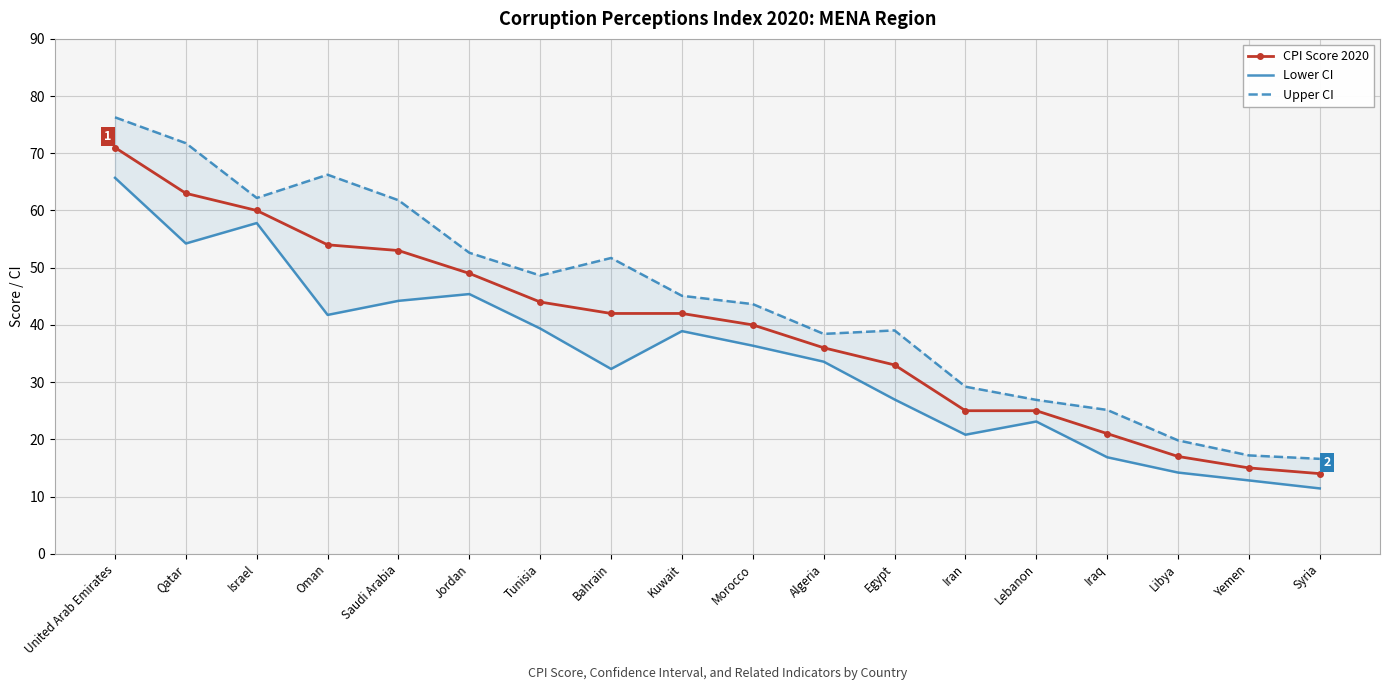

What is the highest value of the CPI Score 2020 series?

71